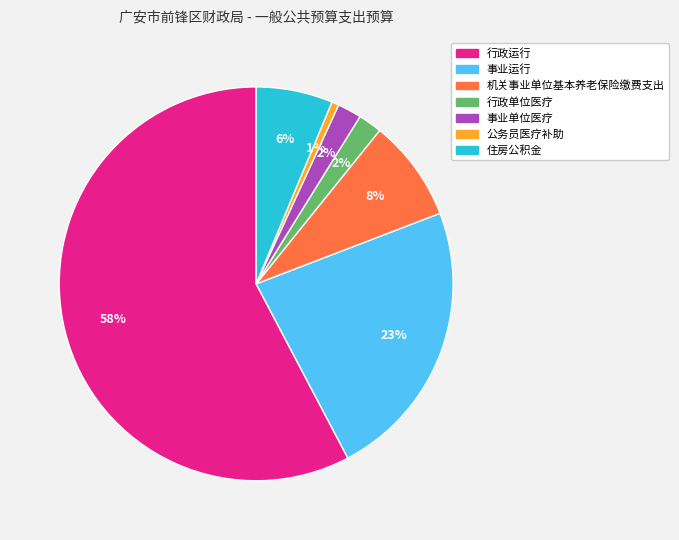

Do 事业运行 and 住房公积金 together represent more than half of the pie?

No